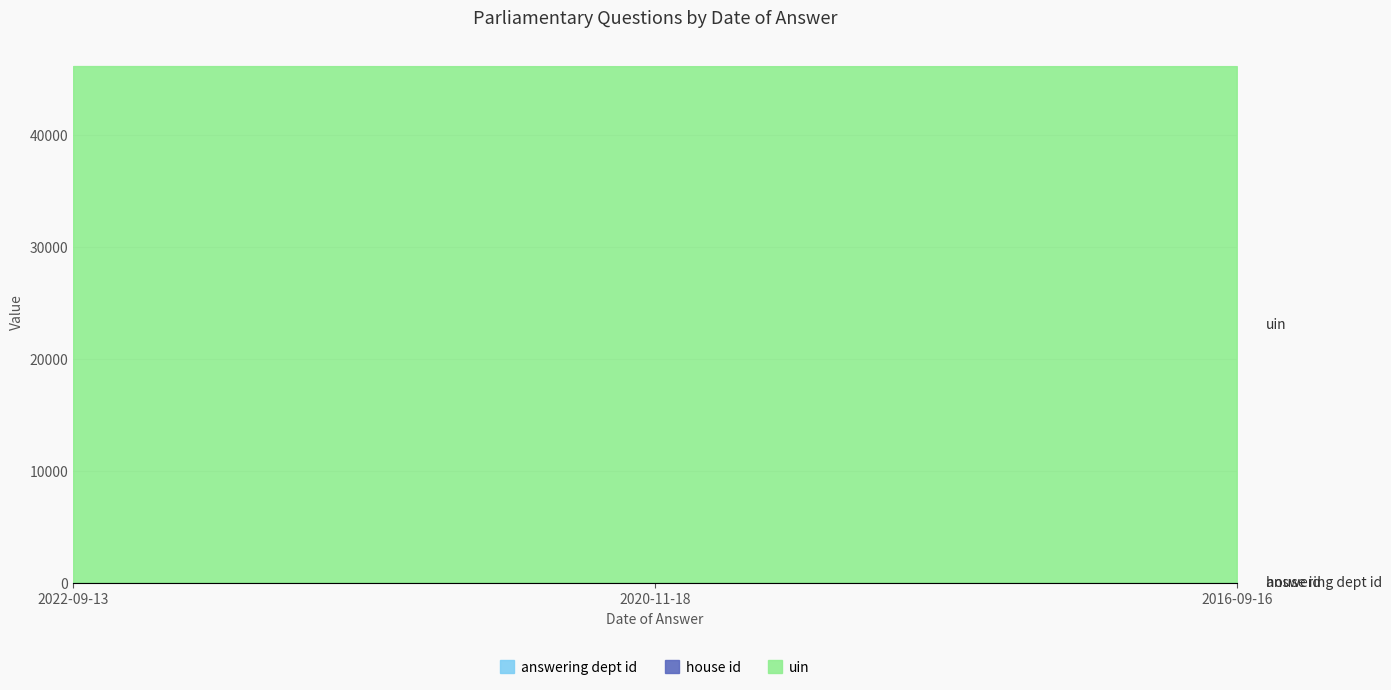

The value of answering dept id at 2020-11-18 is 17. True or false?

True